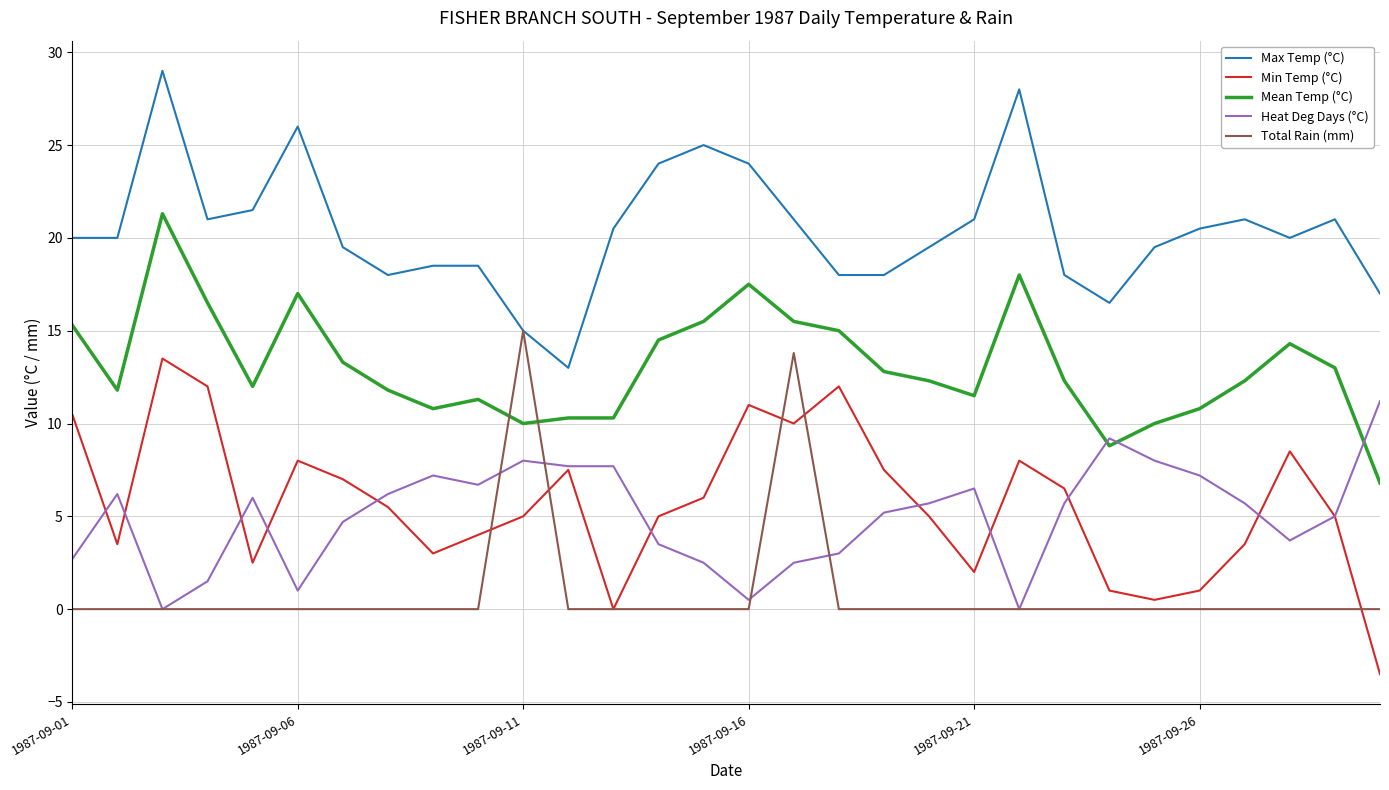

What is the smallest value displayed?

-3.5